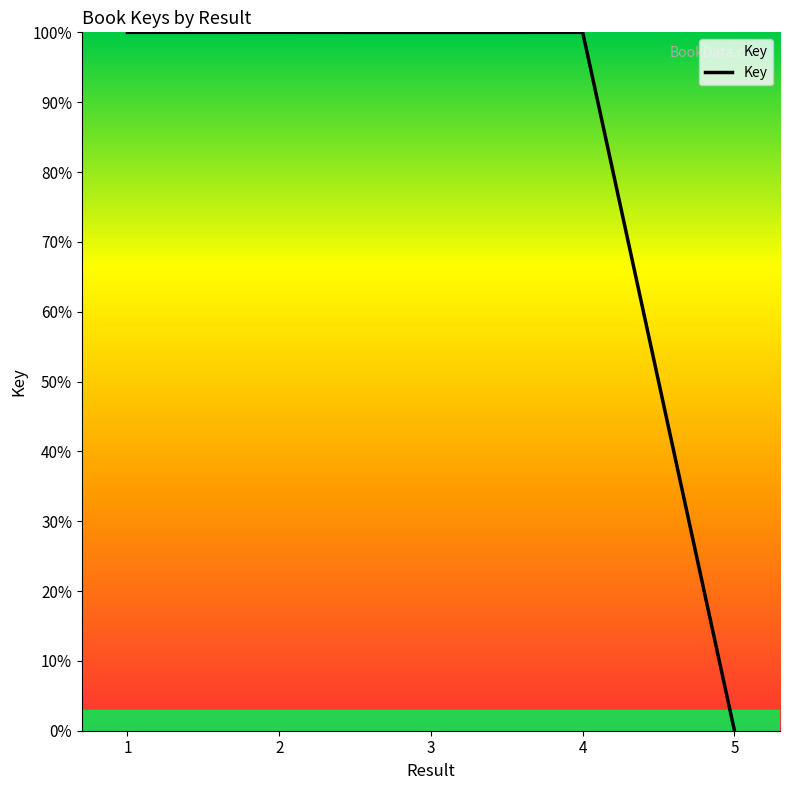

What is the greatest value displayed?

100.0